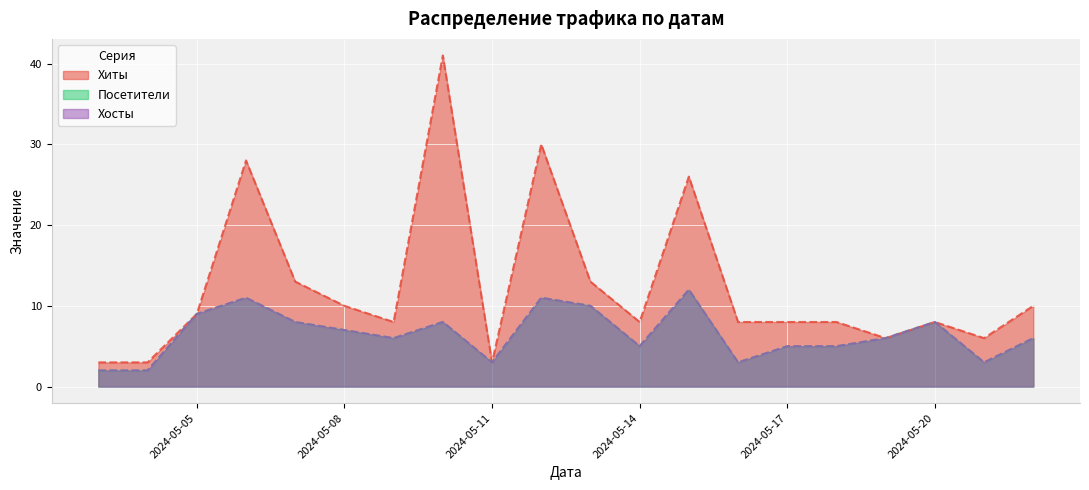

True or false: Посетители has more than 2 interior local peaks.

True